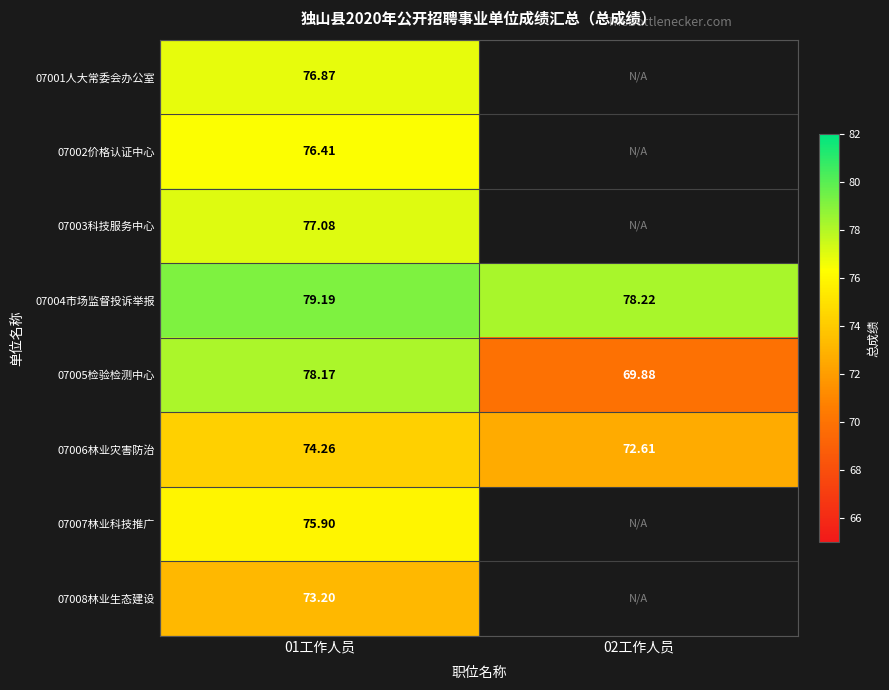

How many data points in 07005检验检测中心 are less than 78?

1